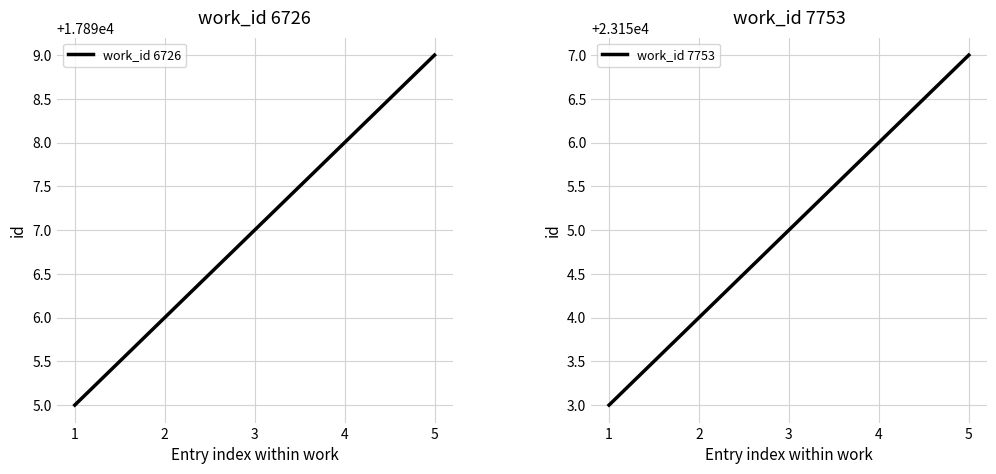

What is the maximum value shown in the chart?

23157